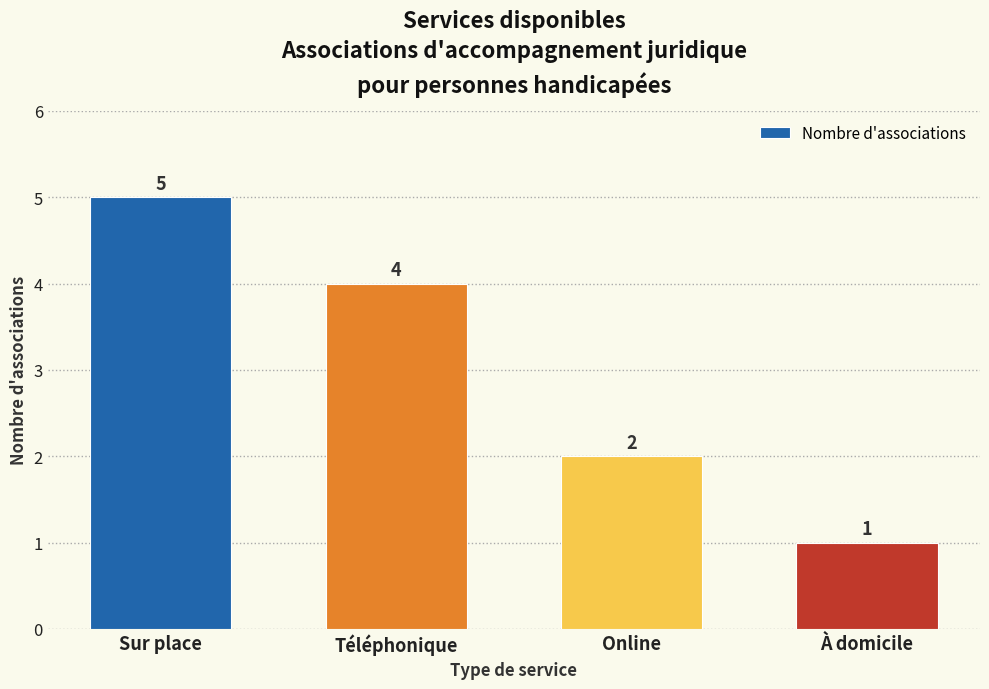

Rank the categories by value from lowest to highest.

À domicile, Online, Téléphonique, Sur place